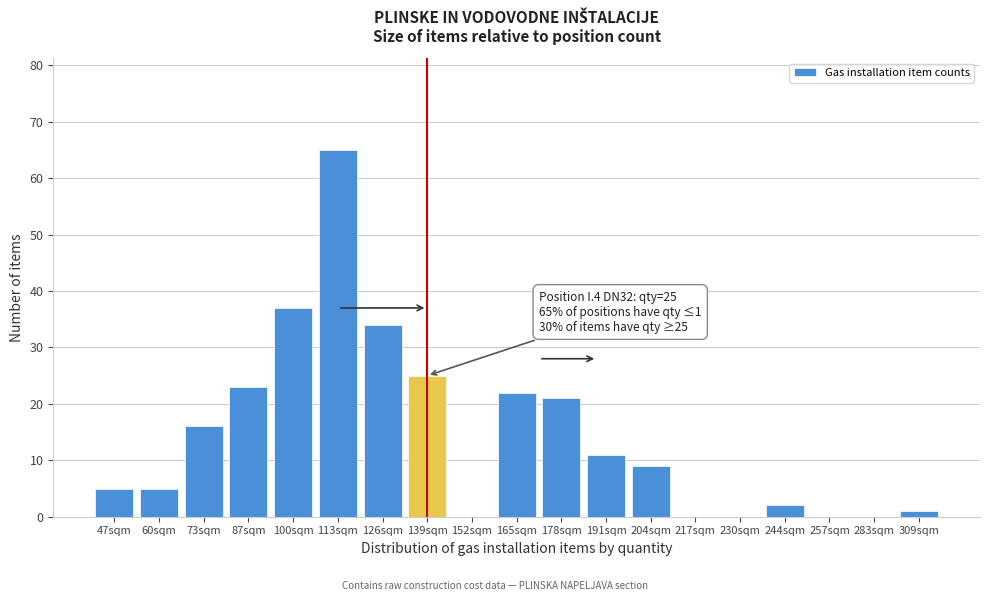

Reading right to left, list all the values displayed in this chart.

309sqm=1	283sqm=0	257sqm=0	244sqm=2	230sqm=0	217sqm=0	204sqm=9	191sqm=11	178sqm=21	165sqm=22	152sqm=0	139sqm=25	126sqm=34	113sqm=65	100sqm=37	87sqm=23	73sqm=16	60sqm=5	47sqm=5